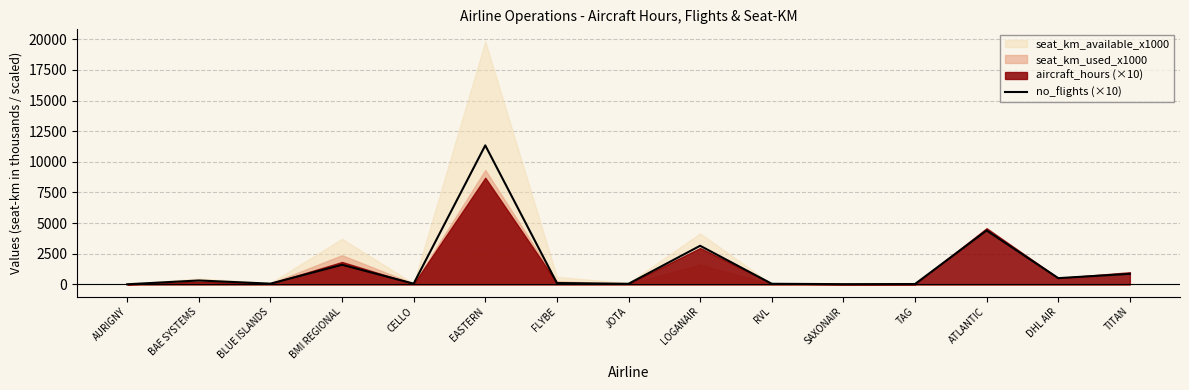

True or false: the data has more than 1 interior local peaks.

True